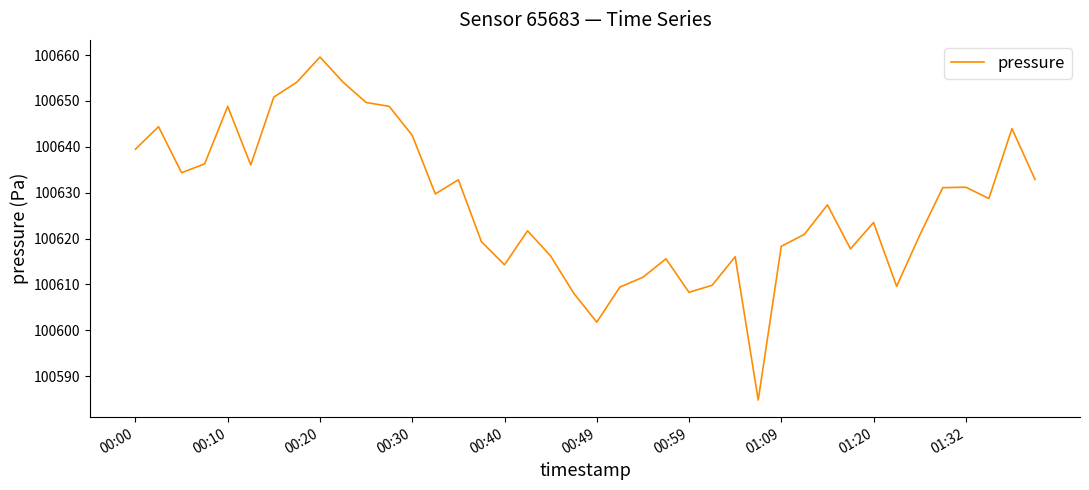

Does the chart have visible grid lines?

No